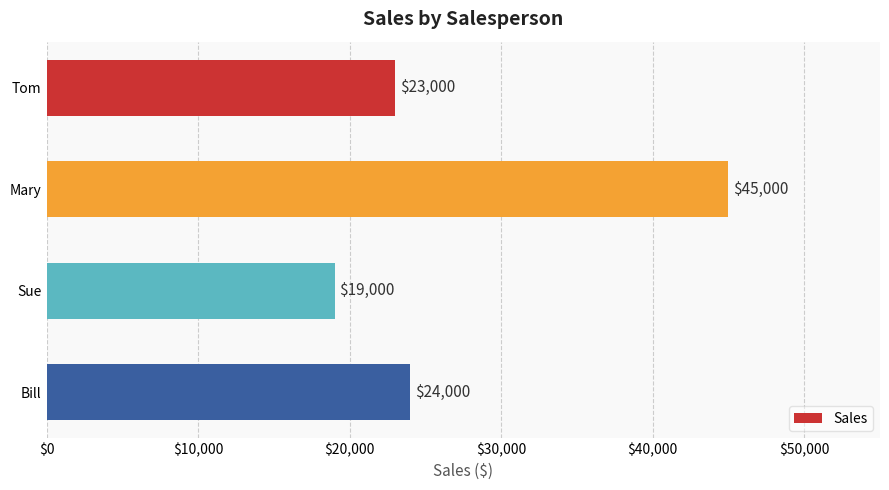

Reading top to bottom, what are all the values shown in this chart?

23000	45000	19000	24000